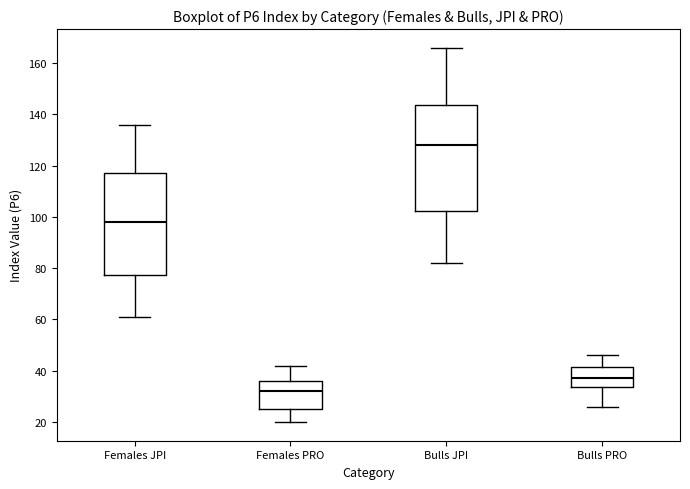

Which box's median line is the lowest?

Females PRO